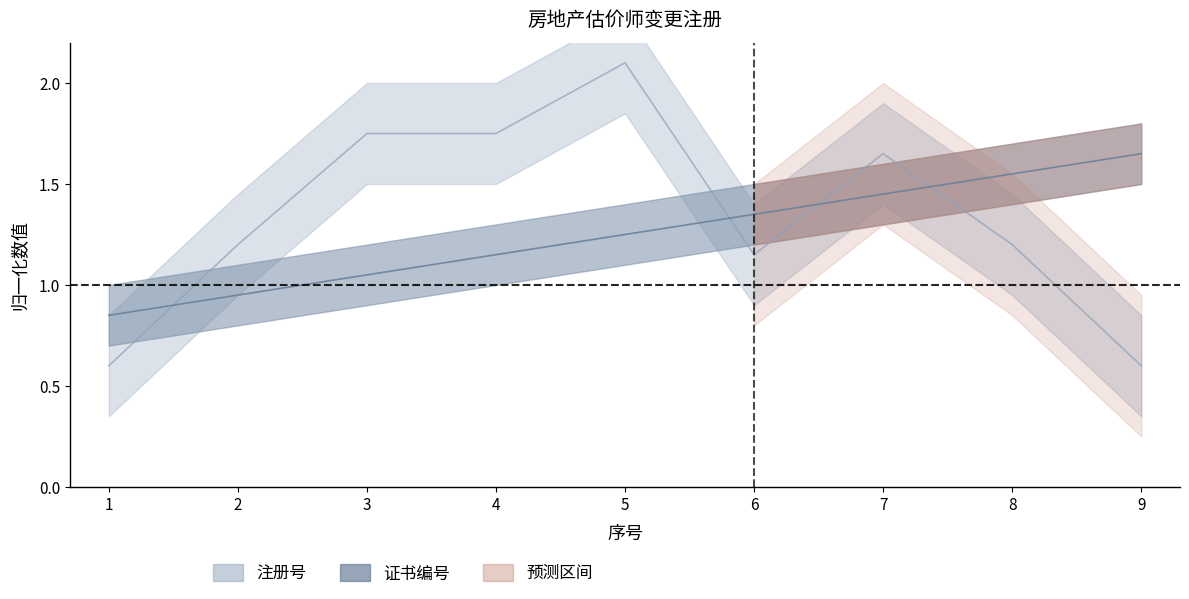

Reading left to right, what are all the values shown in this chart?

注册号_upper: 0.6	1.2	1.8	1.7	2.1	1.1	1.7	1.2	0.6
证书编号_upper: 0.8	0.9	1.1	1.1	1.2	1.4	1.5	1.6	1.6